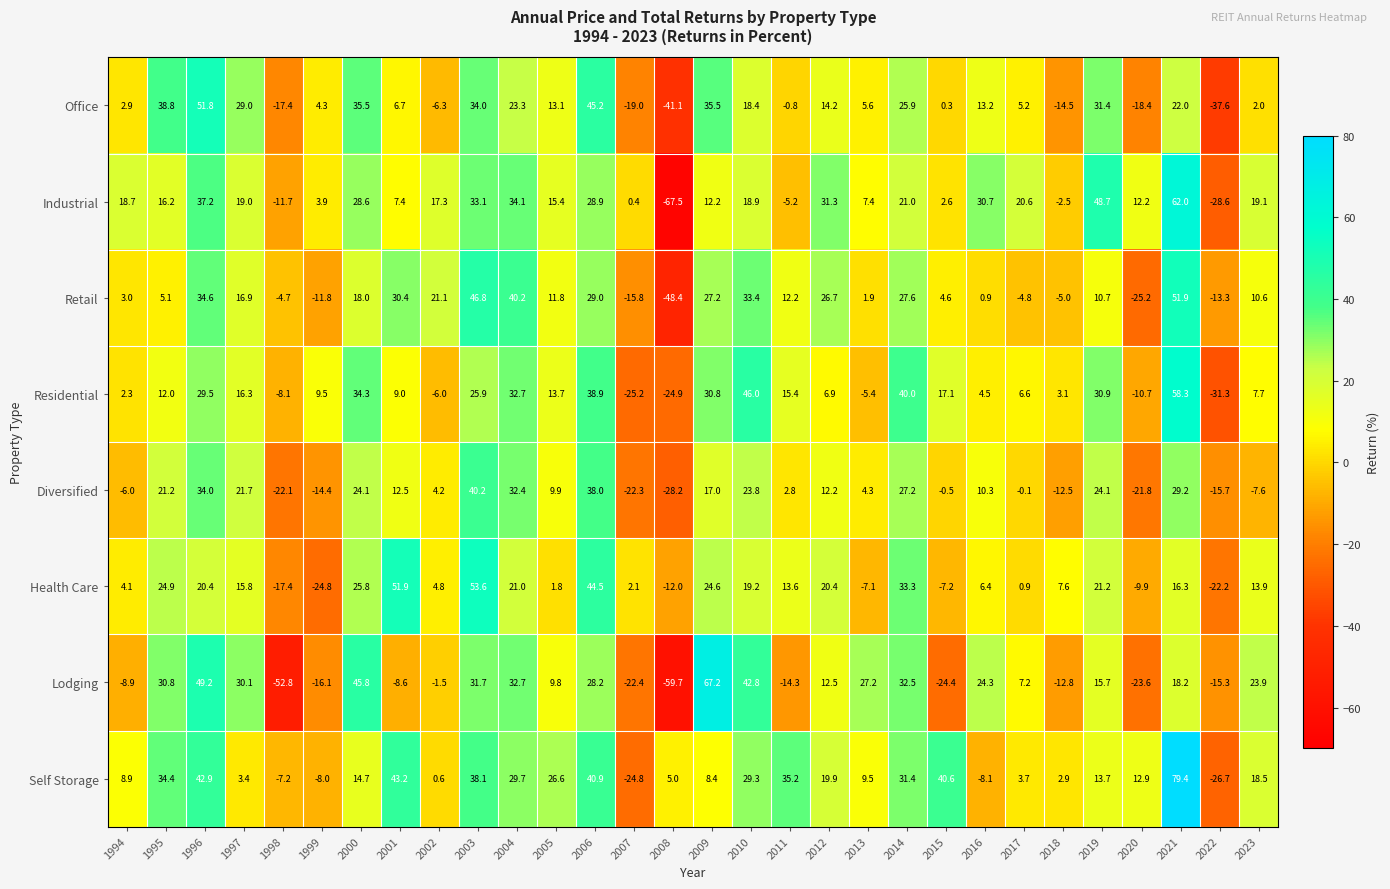

What is the sum of all Lodging values?

269.4